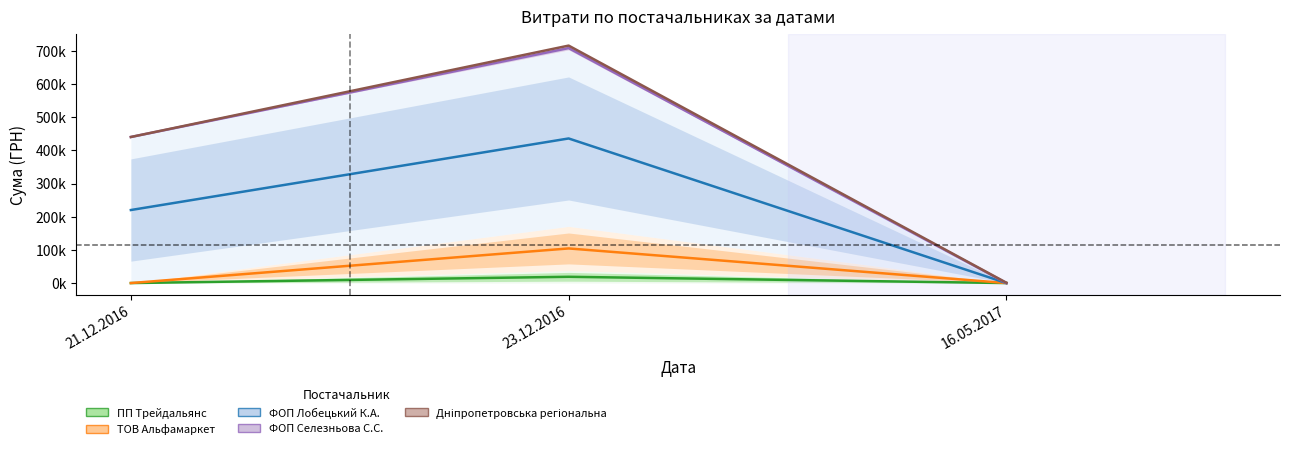

What position from the left is 23.12.2016?

2